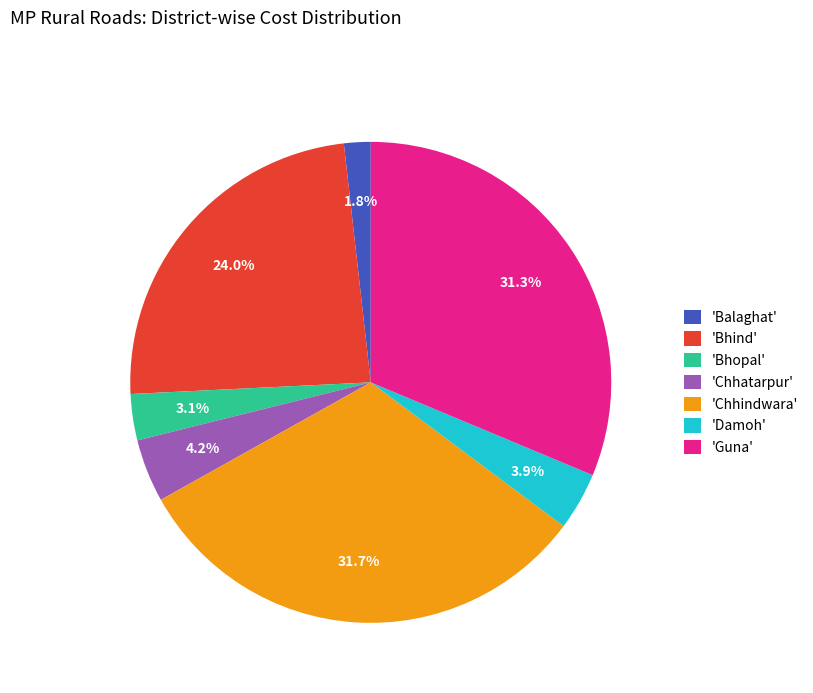

How many segments does this pie chart have?

7